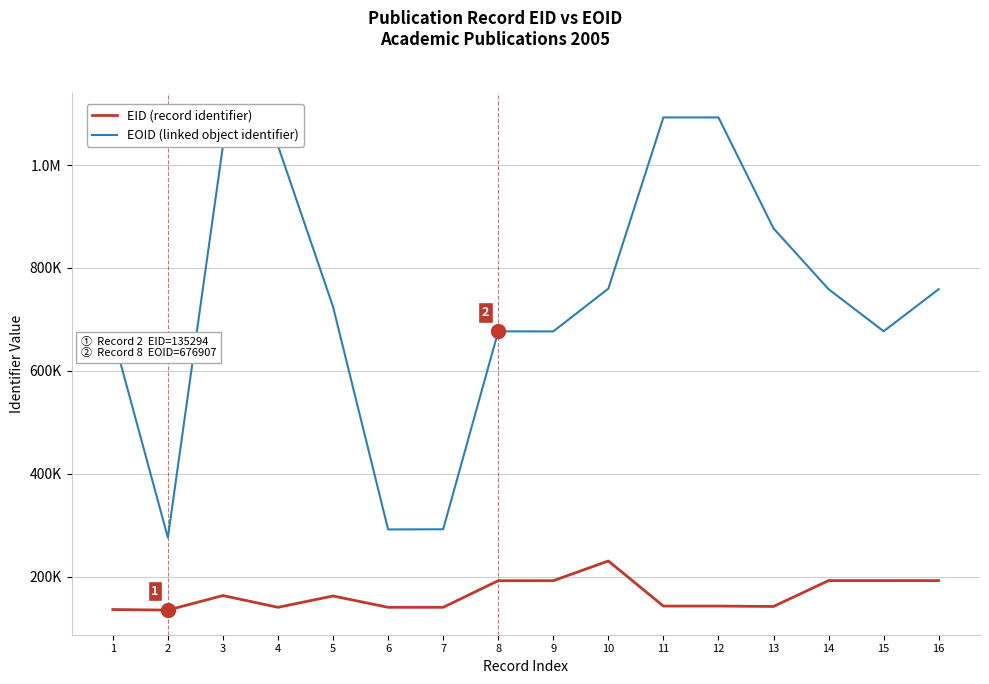

Does the chart display data point markers on the line(s)?

No